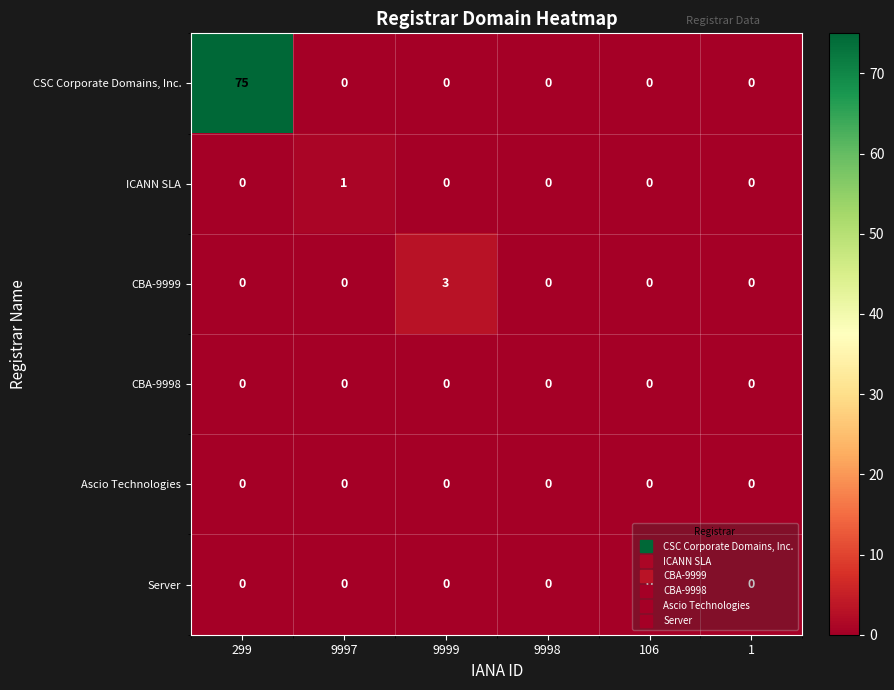

What is the greatest value displayed?

75